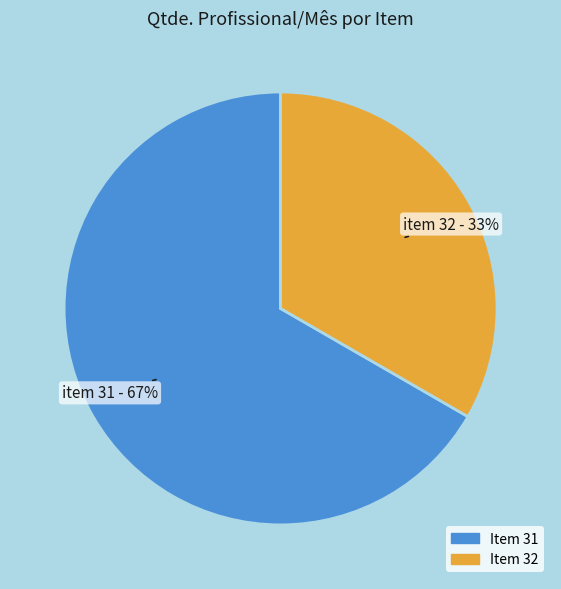

Count the number of slices in the pie.

2